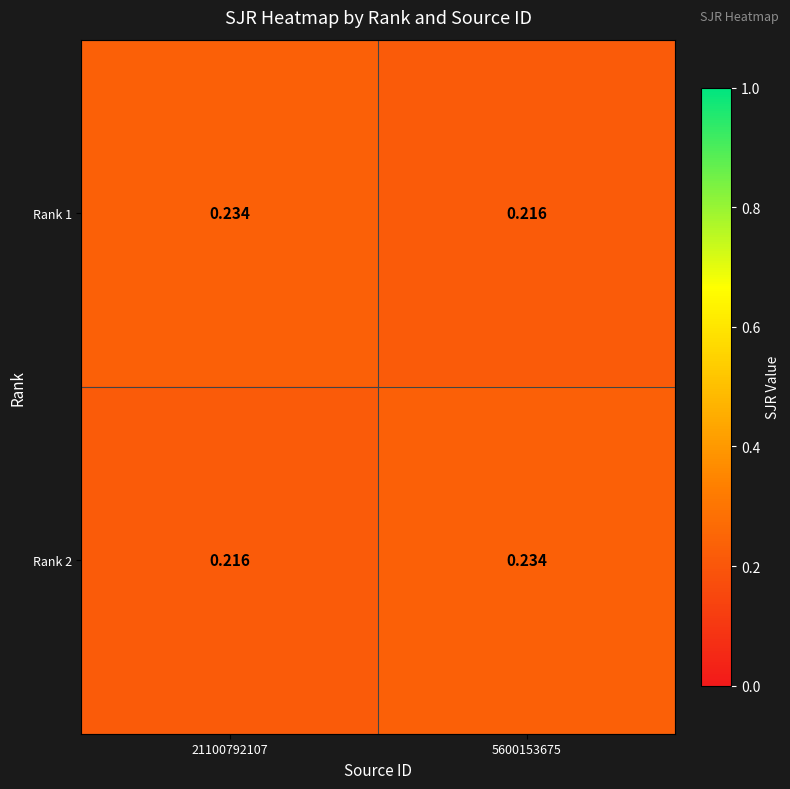

Is the value of Rank 1 at 21100792107 greater than the value of Rank 2 at 21100792107?

Yes